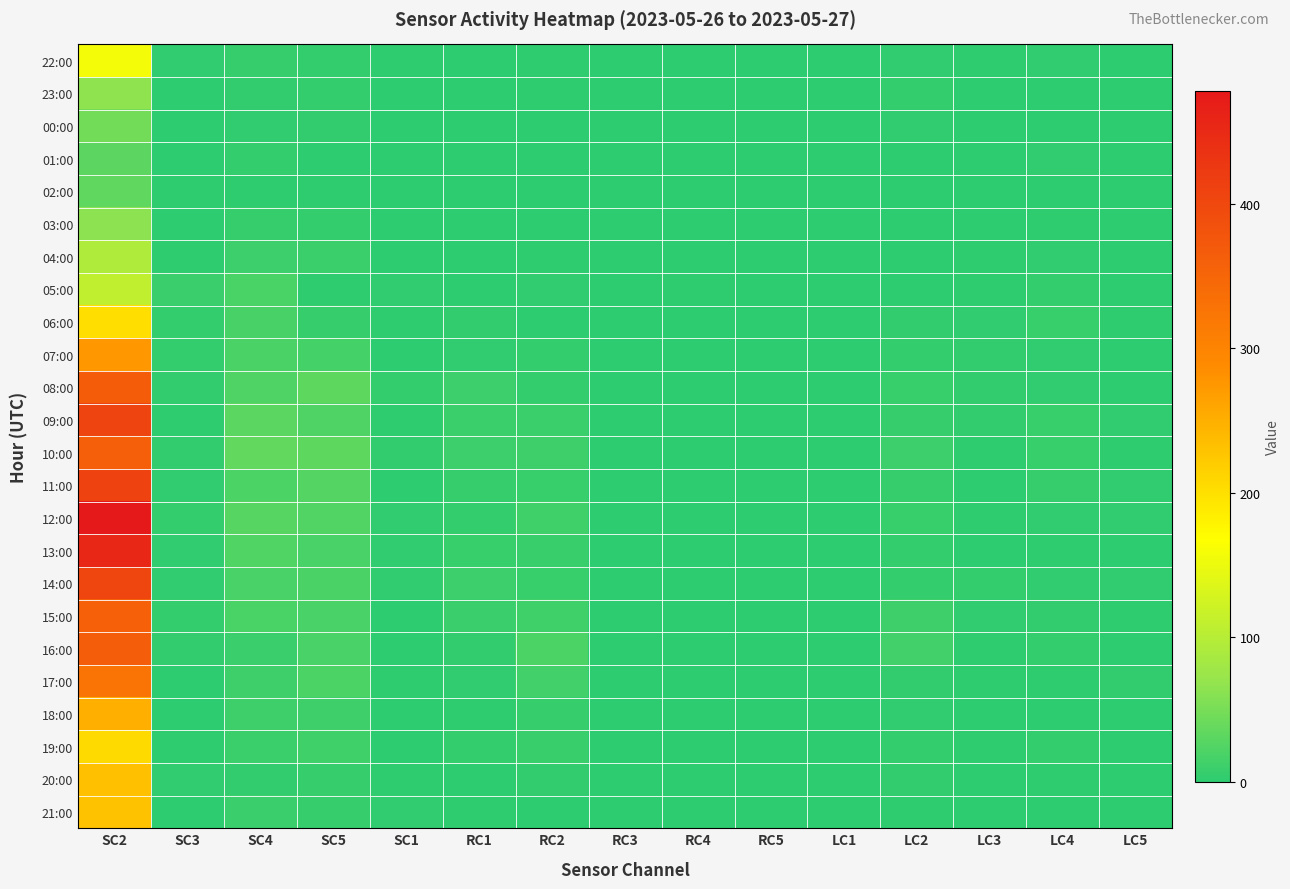

List the series in order of their peak value, lowest first.

01:00, 02:00, 00:00, 03:00, 23:00, 04:00, 05:00, 22:00, 06:00, 19:00, 21:00, 20:00, 18:00, 07:00, 17:00, 15:00, 10:00, 16:00, 08:00, 14:00, 09:00, 11:00, 13:00, 12:00